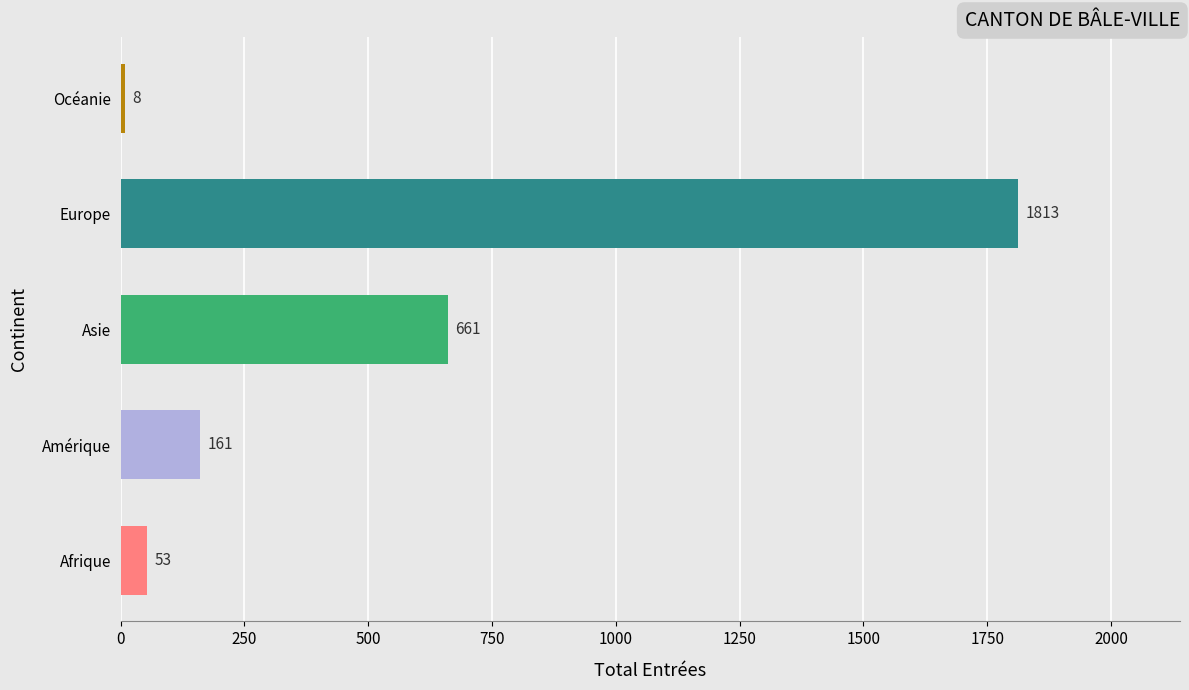

Are the bars horizontal?

Yes